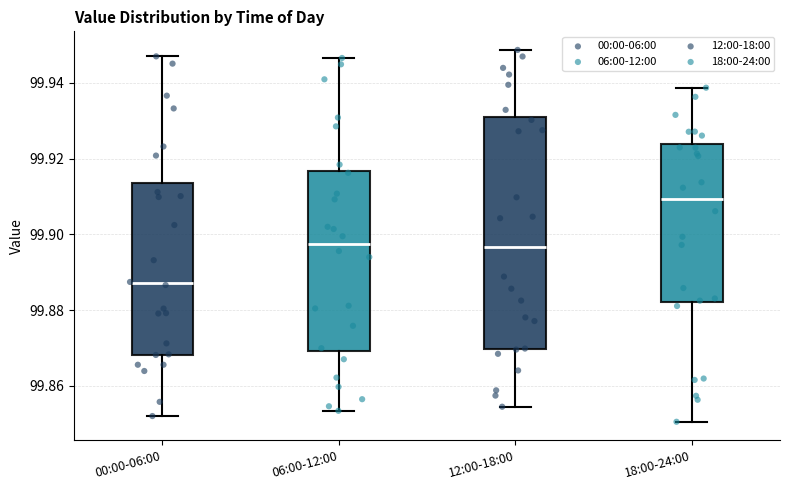

Which box is the tallest, from its lower edge to its upper edge?

12:00-18:00